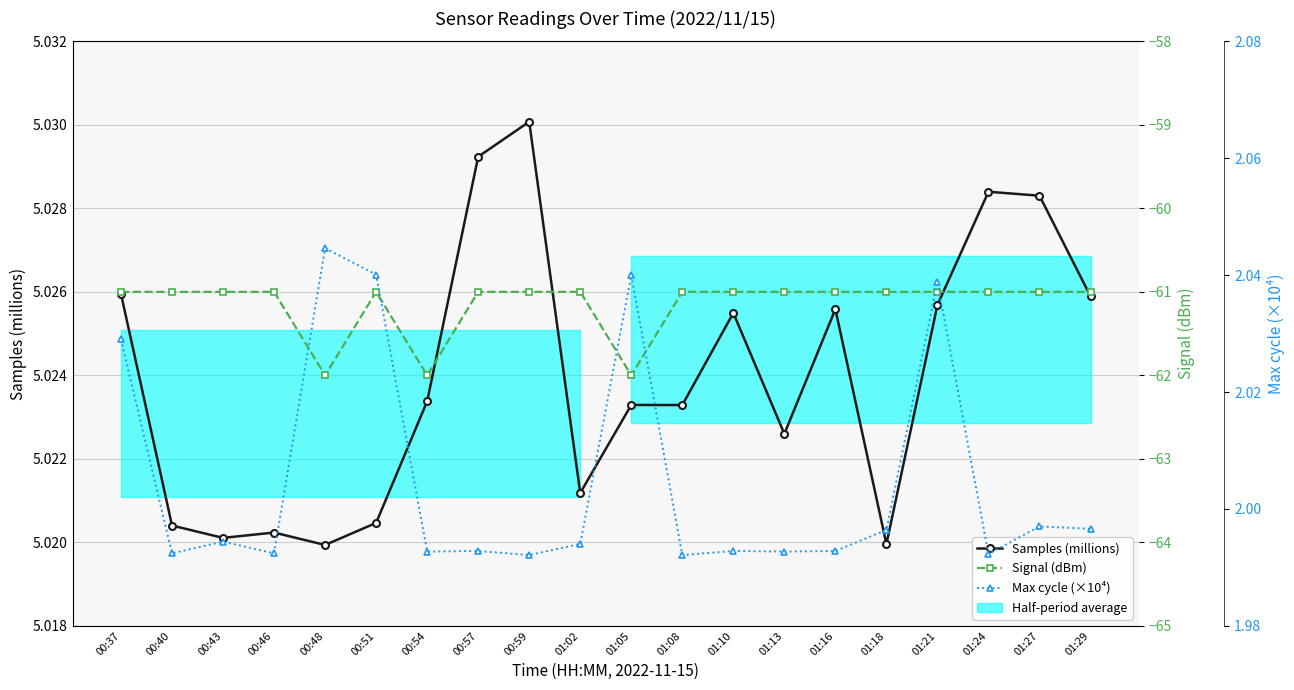

At which category does Samples (millions) reach its first local valley?

00:43